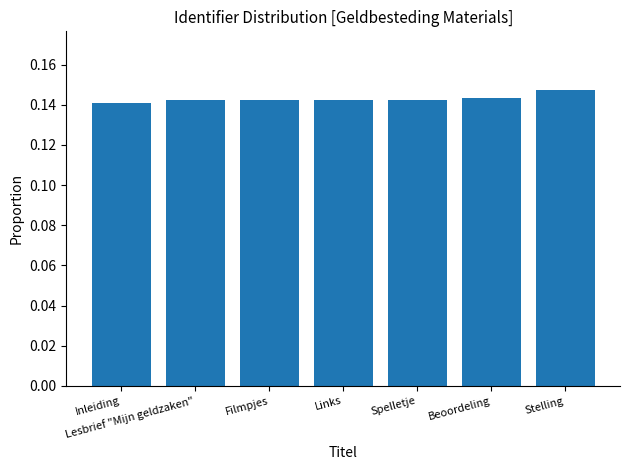

Which label corresponds to the largest value in the chart?

Stelling